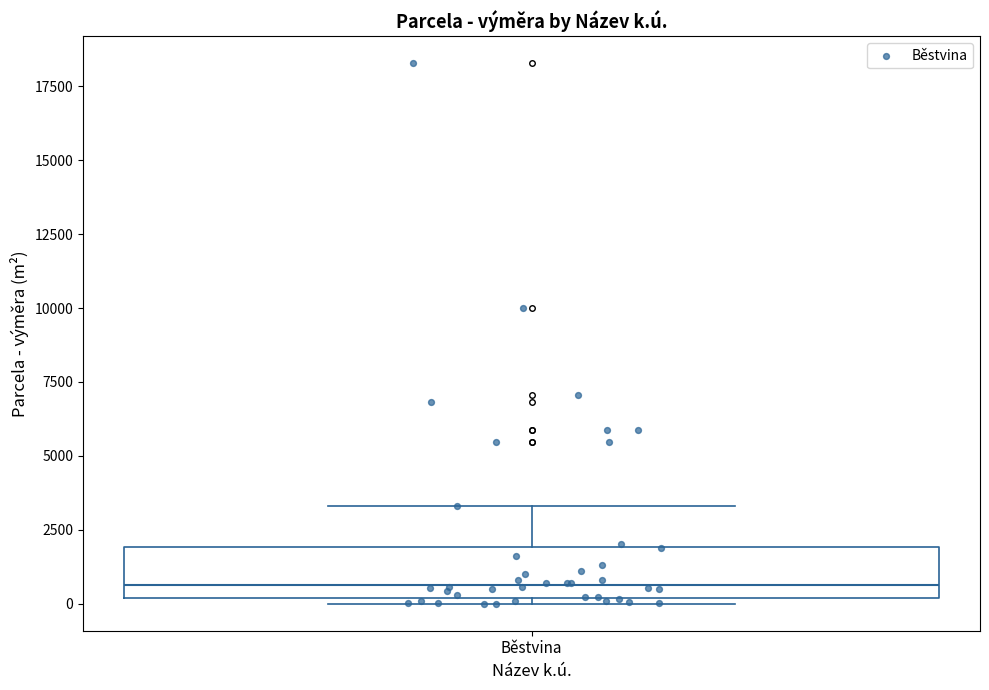

Transcribe this box plot: give where the median line is, the range the box spans, and where the two whiskers end, as read against the y-axis. The values are not printed on the chart, so give them approximately, as read against the axis.

median 500, box 0 to 2000, whiskers 0 (just below the box's lower edge) to 3500